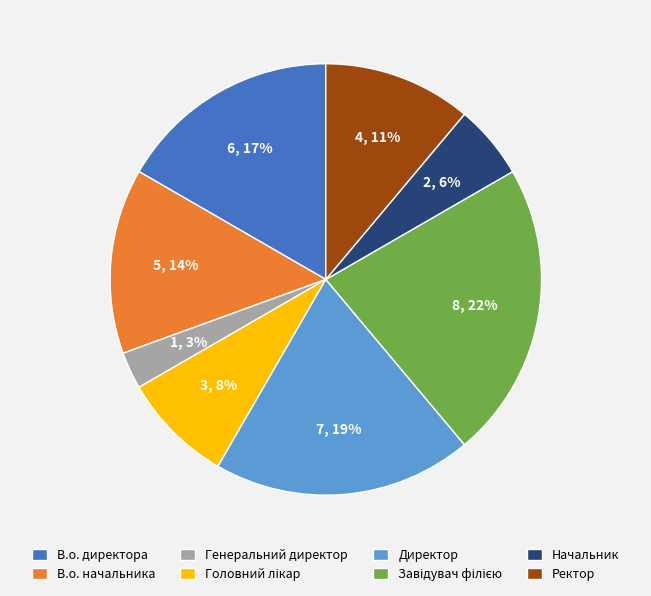

Which slice is the smallest?

Генеральний директор